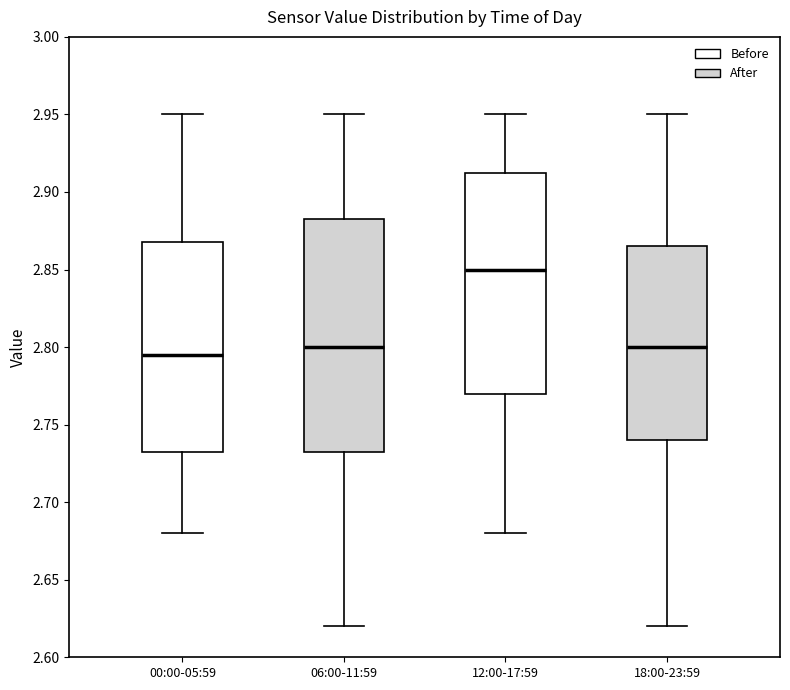

Reading left to right, transcribe this box plot: for each box, give where its median line is, the range the box spans, and where its two whiskers end, as read against the y-axis. The values are not printed on the chart, so give them approximately, as read against the axis.

00:00-05:59: median 2.795, box 2.735 to 2.870, whiskers 2.680 to 2.950
06:00-11:59: median 2.800, box 2.735 to 2.885, whiskers 2.620 to 2.950
12:00-17:59: median 2.850, box 2.770 to 2.915, whiskers 2.680 to 2.950
18:00-23:59: median 2.800, box 2.740 to 2.865, whiskers 2.620 to 2.950